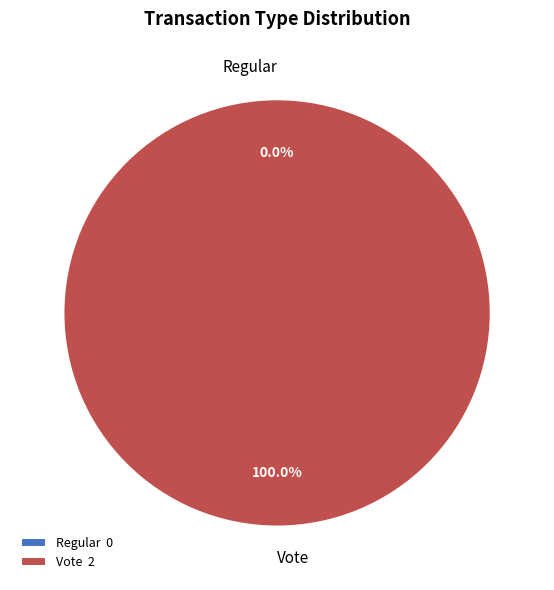

How many slices are in this pie chart?

2